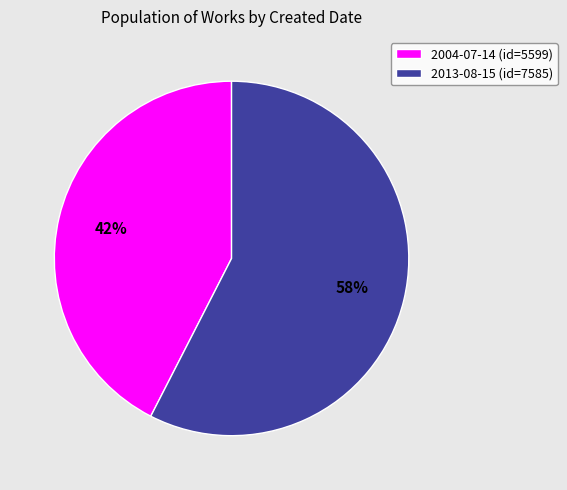

Which slice is the smallest?

2004-07-14